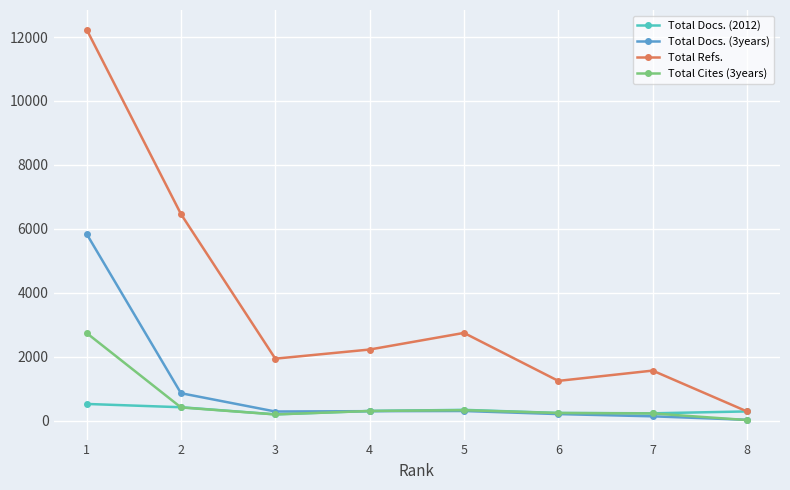

What is the sum of the Total Refs. values at 3 and 7?

3507